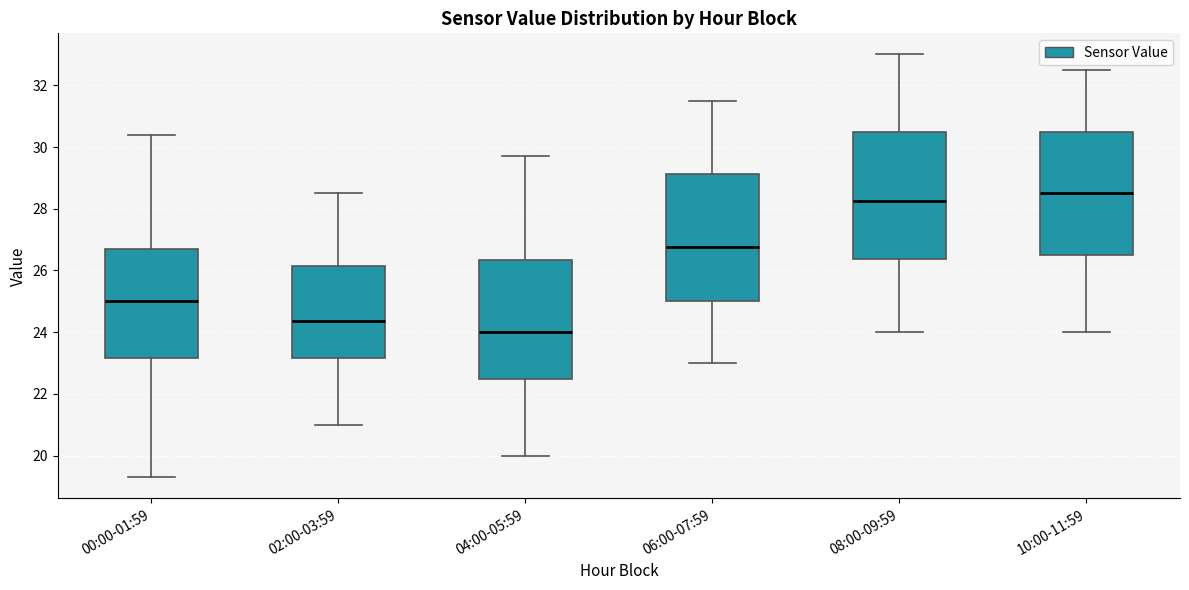

Reading left to right, transcribe this box plot: for each box, give where its median line is, the range the box spans, and where its two whiskers end, as read against the y-axis. The values are not printed on the chart, so give them approximately, as read against the axis.

00:00-01:59: median 25.0, box 23.2 to 26.6, whiskers 19.4 to 30.4
02:00-03:59: median 24.4, box 23.2 to 26.2, whiskers 21.0 to 28.6
04:00-05:59: median 24.0, box 22.4 to 26.4, whiskers 20.0 to 29.8
06:00-07:59: median 26.8, box 25.0 to 29.2, whiskers 23.0 to 31.6
08:00-09:59: median 28.2, box 26.4 to 30.6, whiskers 24.0 to 33.0
10:00-11:59: median 28.6, box 26.6 to 30.6, whiskers 24.0 to 32.6